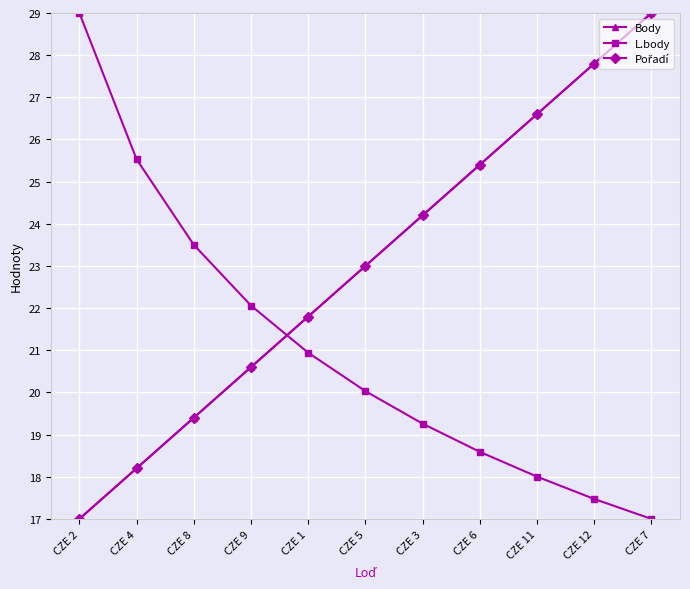

What is the maximum value shown in the chart?

29.0